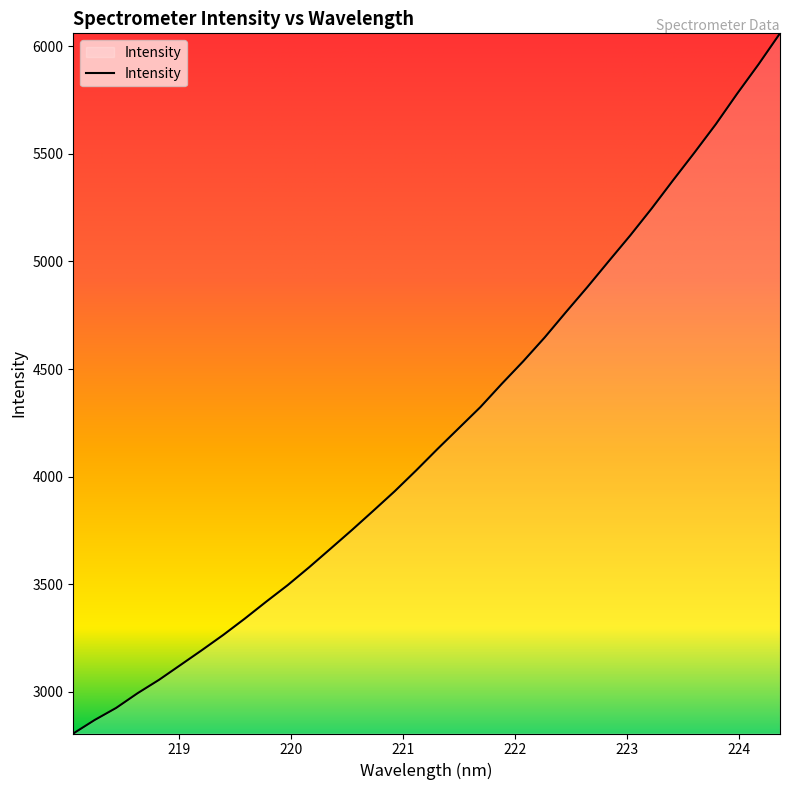

What is the smallest value displayed?

2806.7